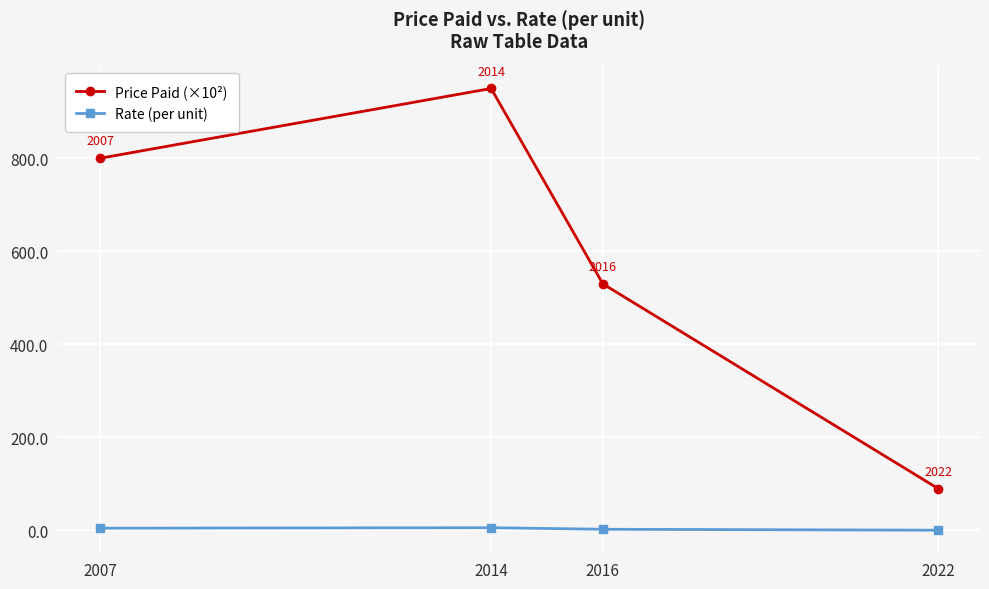

True or false: Rate (per unit) and Price Paid (×10²) intersect in this chart.

False